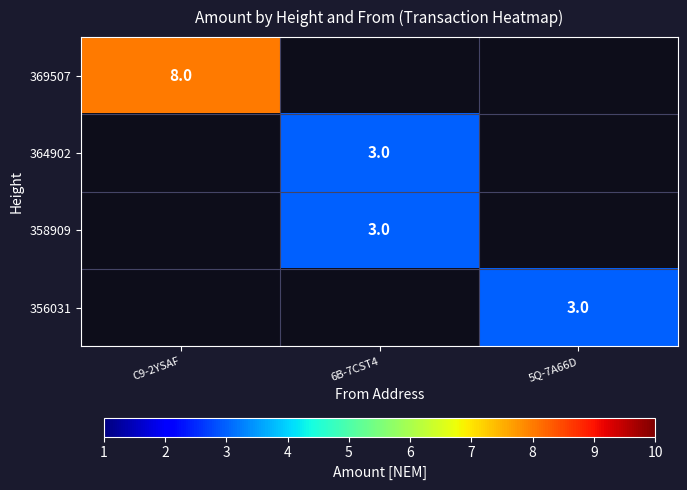

True or false: 356031 has a value of 3 at 5Q-7A66D.

True